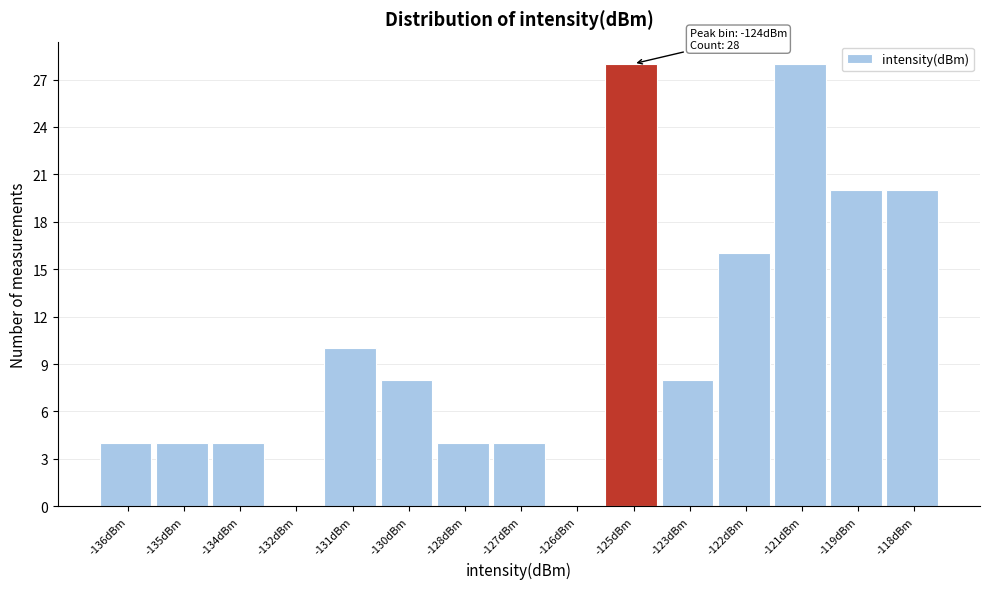

Reading left to right, transcribe all the data shown in this chart.

-136dBm=4	-135dBm=4	-134dBm=4	-132dBm=0	-131dBm=10	-130dBm=8	-128dBm=4	-127dBm=4	-126dBm=0	-125dBm=28	-123dBm=8	-122dBm=16	-121dBm=28	-119dBm=20	-118dBm=20